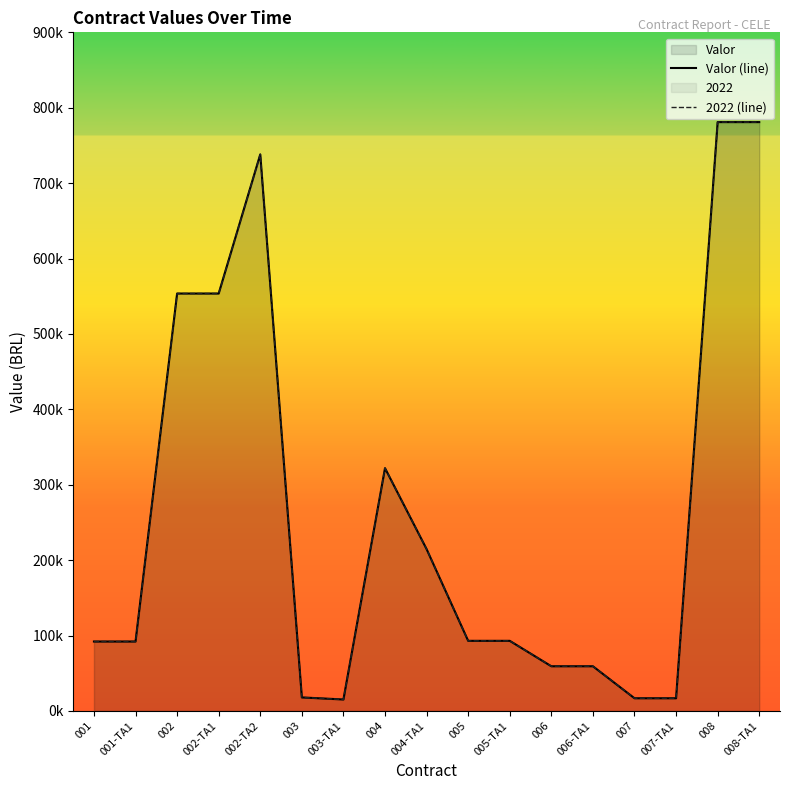

Between 006-TA1 and 002, which is larger?

002